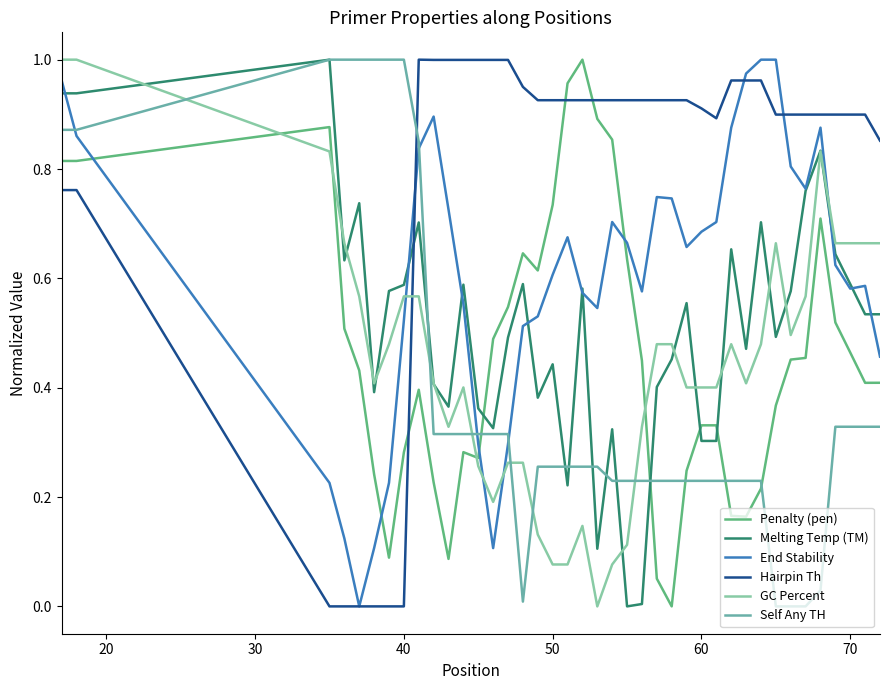

Count the number of data series in this chart.

6